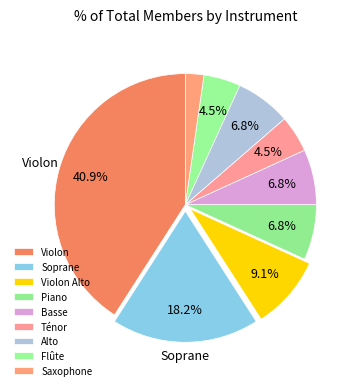

Count the number of slices in the pie.

9